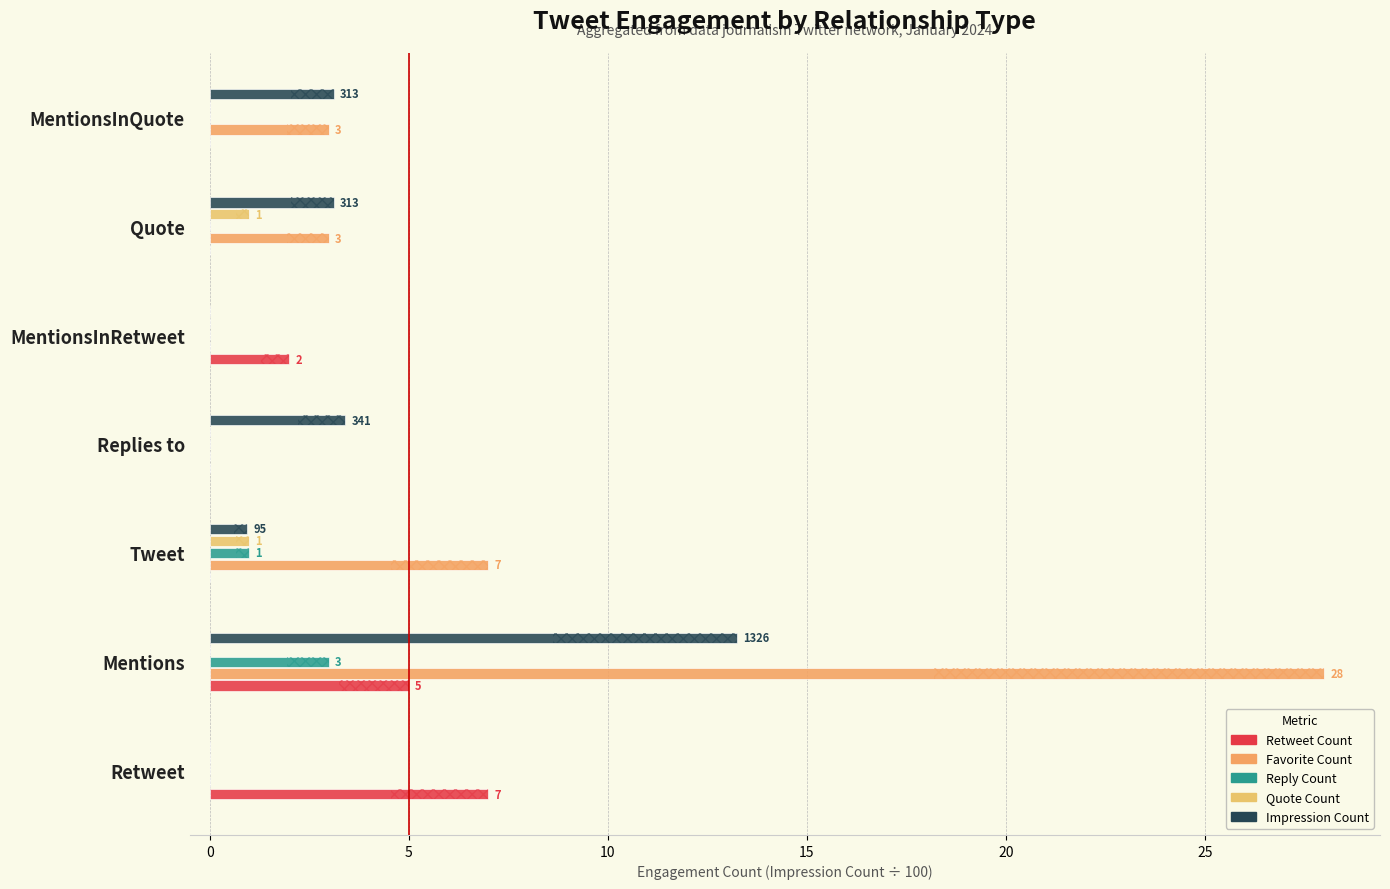

What are all the series names shown in the legend?

Retweet Count, Favorite Count, Reply Count, Quote Count, Impression Count